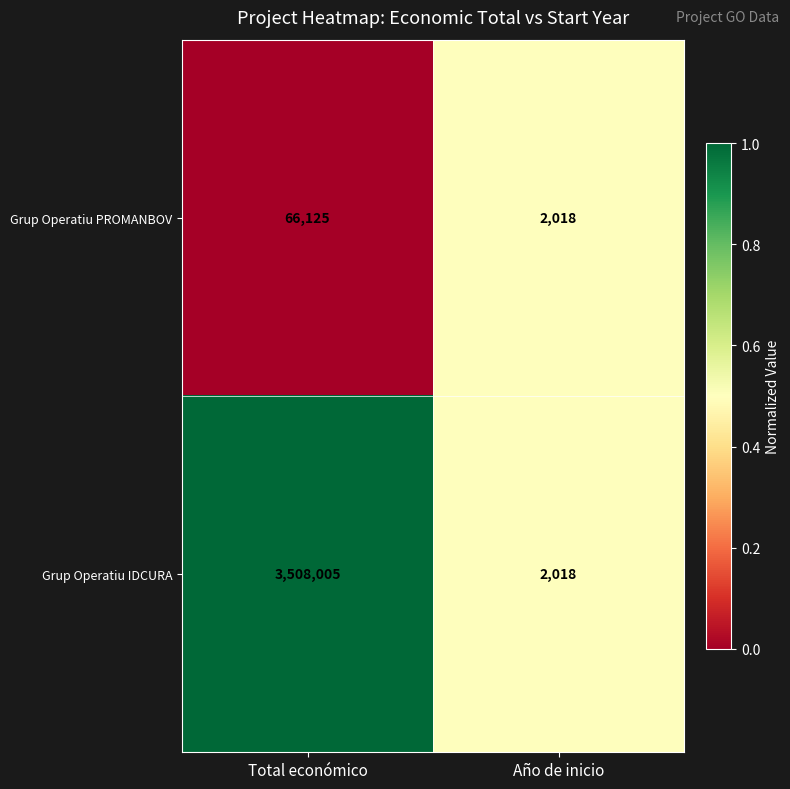

Is it true that Grup Operatiu PROMANBOV equals 3462 at Año de inicio?

False